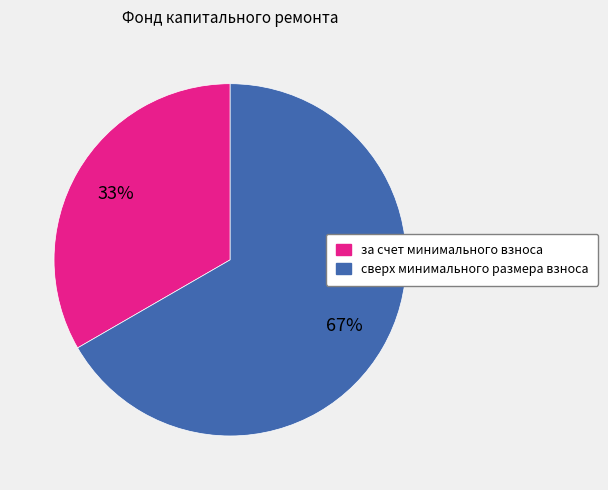

Which category has the biggest portion of the pie?

сверх минимального размера взноса